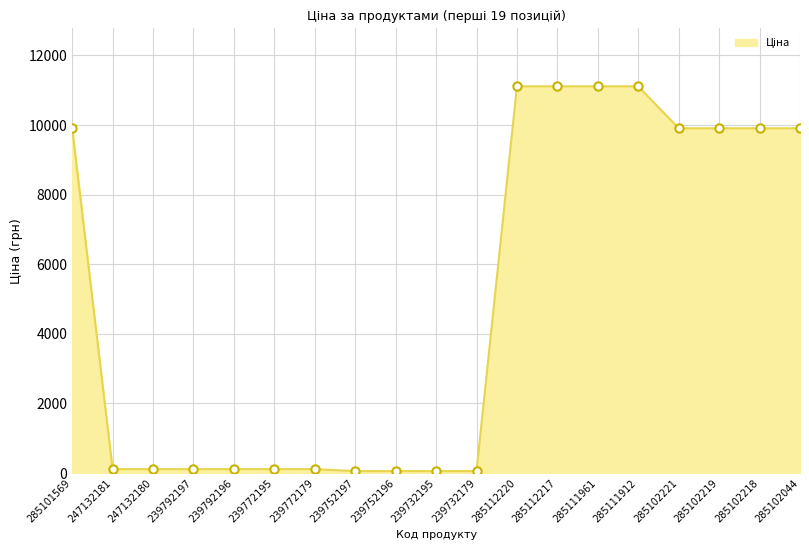

How many lines are shown in the chart?

1